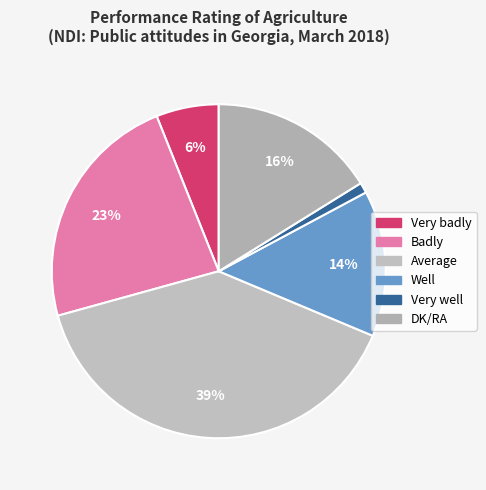

What is the ratio of the value at DK/RA to the value at Average?

0.4